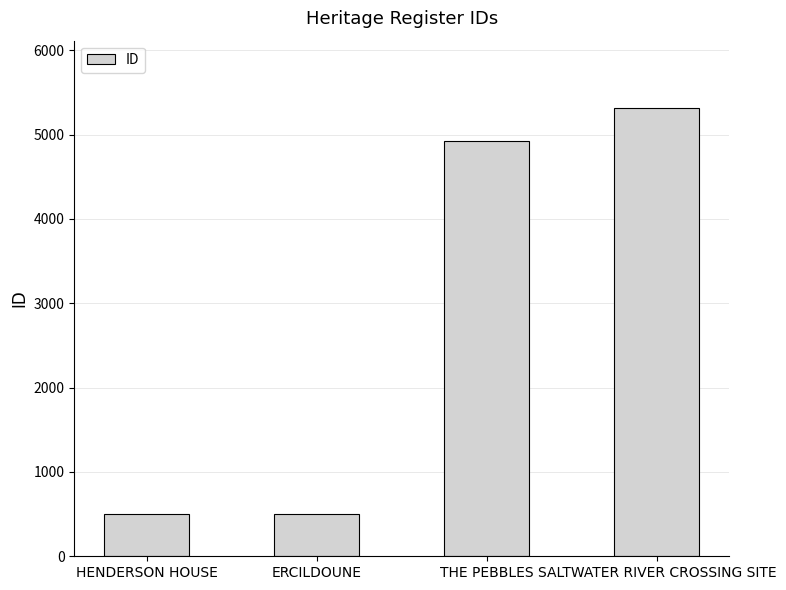

The chart shows a value of 504 at HENDERSON HOUSE. True or false?

True